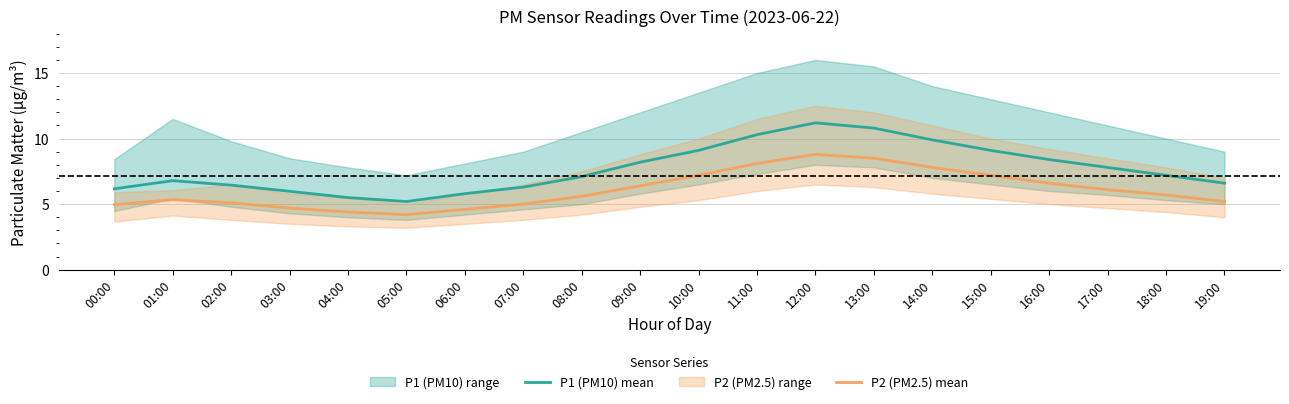

At which category is the sum across all series the highest?

12:00